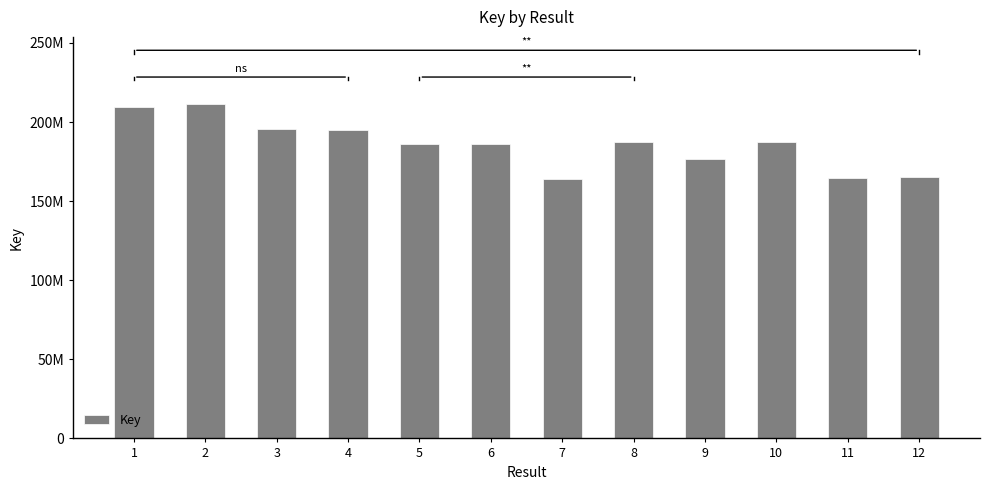

Which label corresponds to the smallest value in the chart?

7